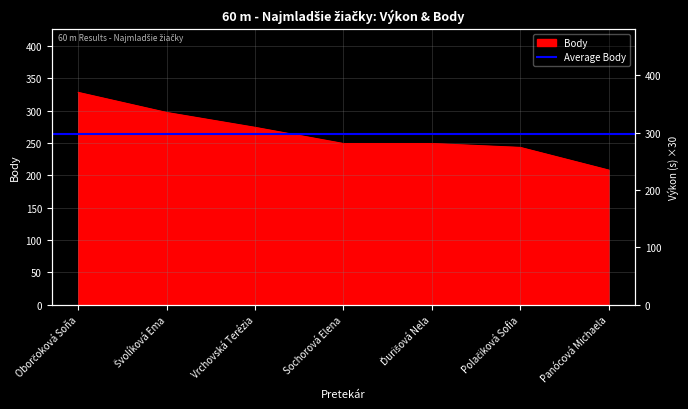

At which category does the chart reach its peak across all series?

Oborčoková Soňa